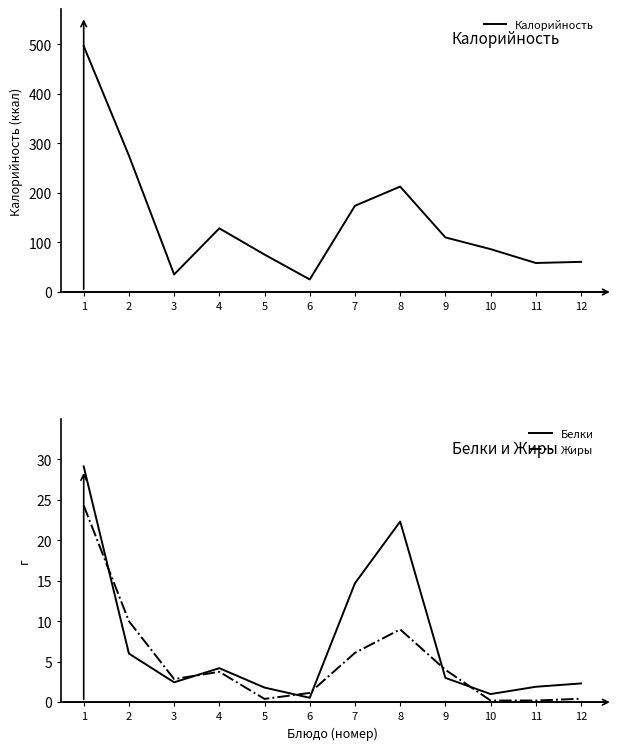

Which series changed the most between 3 and 11?

Калорийность